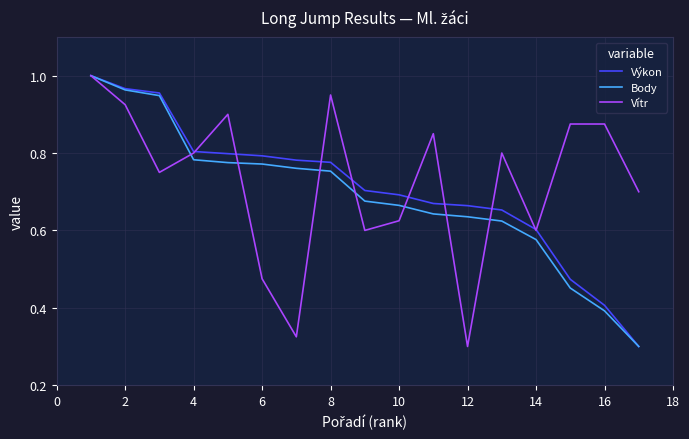

True or false: Body and Výkon intersect in this chart.

False